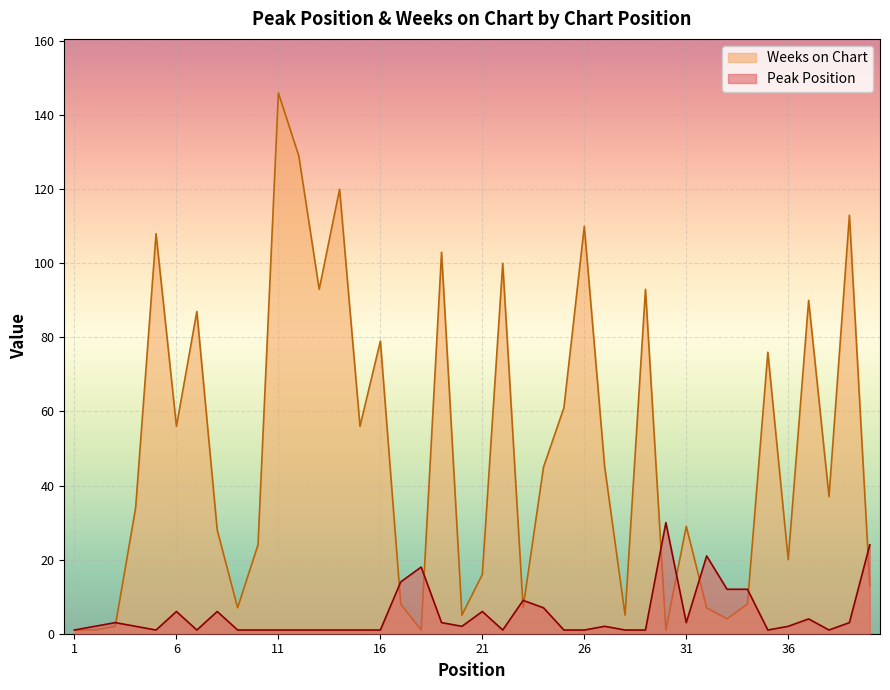

How many interior local valleys does the Weeks on Chart series have?

12